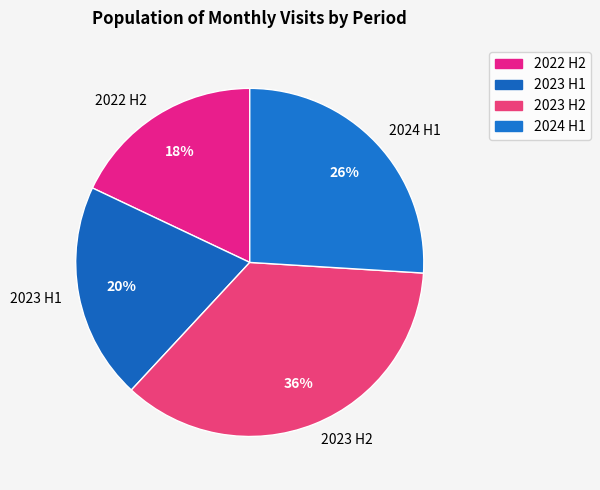

True or false: 2022 H2 accounts for 11% of the total.

False